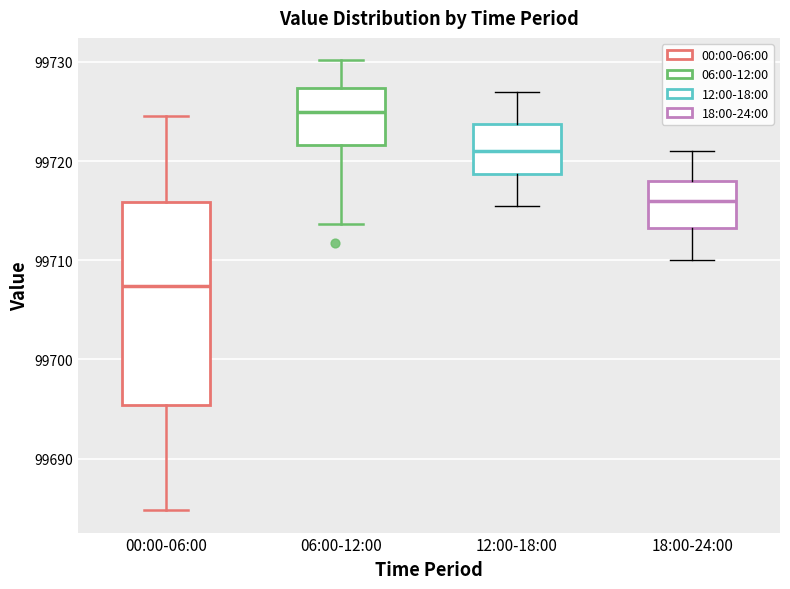

Where does the lower whisker of the box for 18:00-24:00 end on the y-axis? The values are not printed on the chart, so give them approximately, as read against the axis.

99710